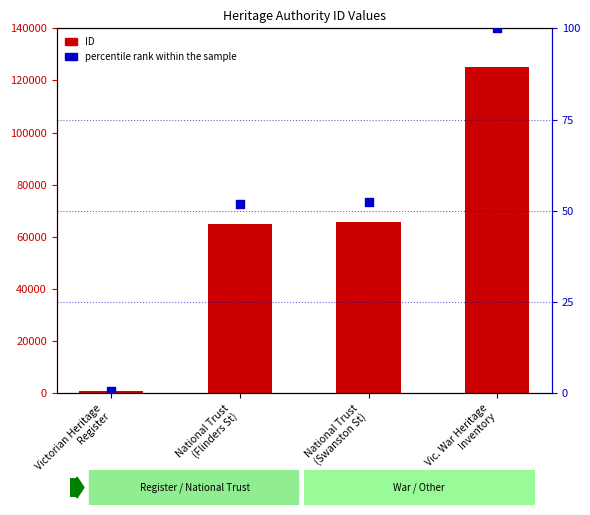

What are all the series names shown in the legend?

ID, percentile rank within the sample